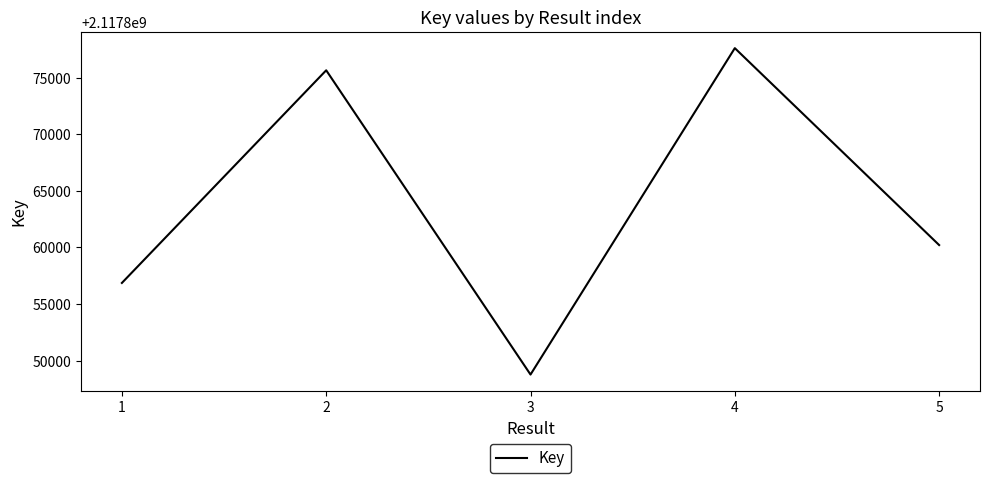

At which category does the data reach its first local peak?

2